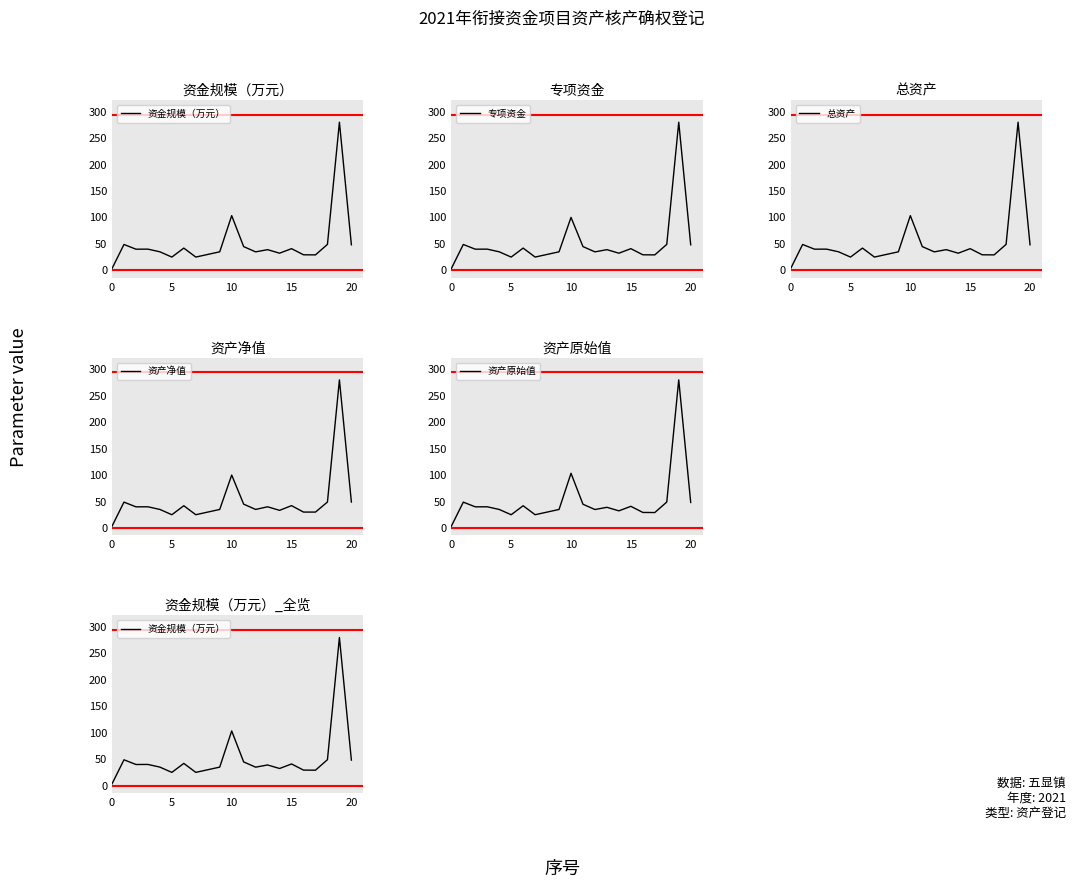

In 资金规模（万元）, how many points are lower than both neighbors (excluding endpoints)?

6